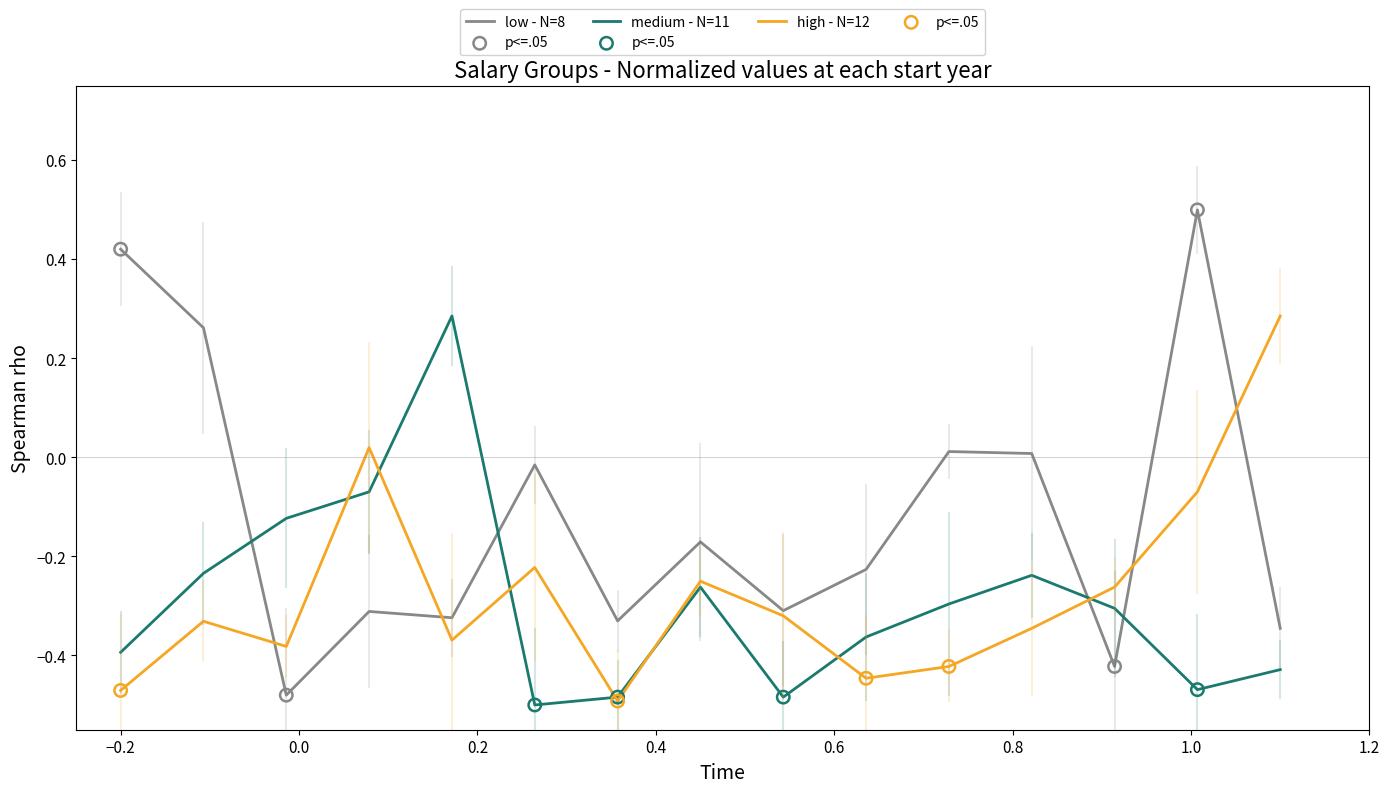

Which series has the widest spread of values?

low - N=8